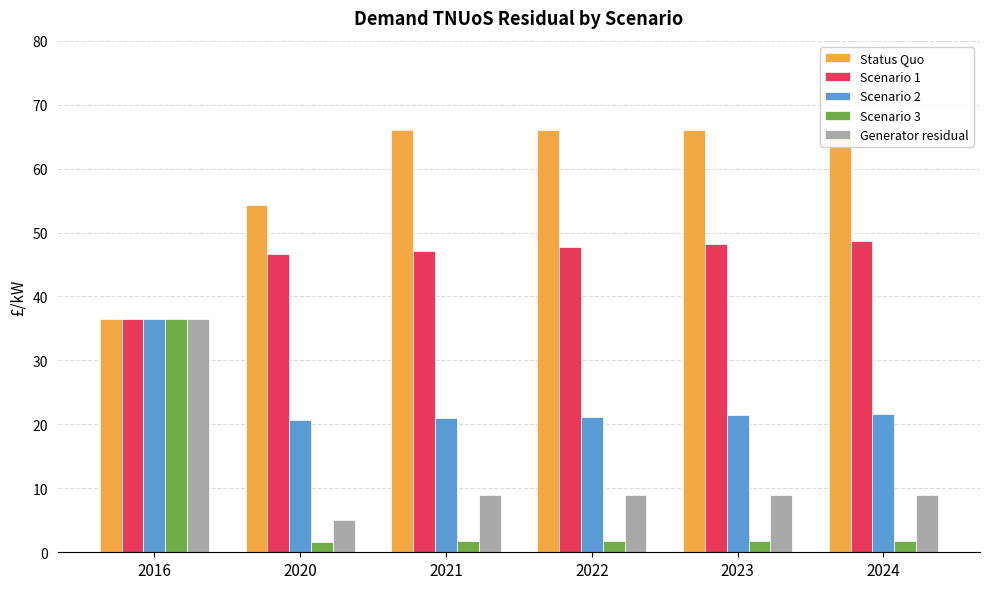

Which series has the largest range (max minus min)?

Scenario 3